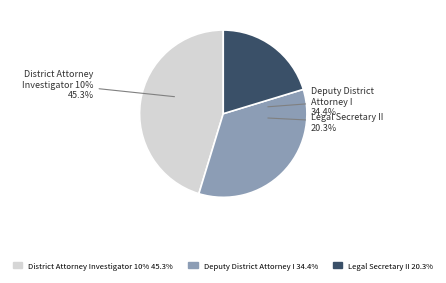

How many segments does this pie chart have?

3